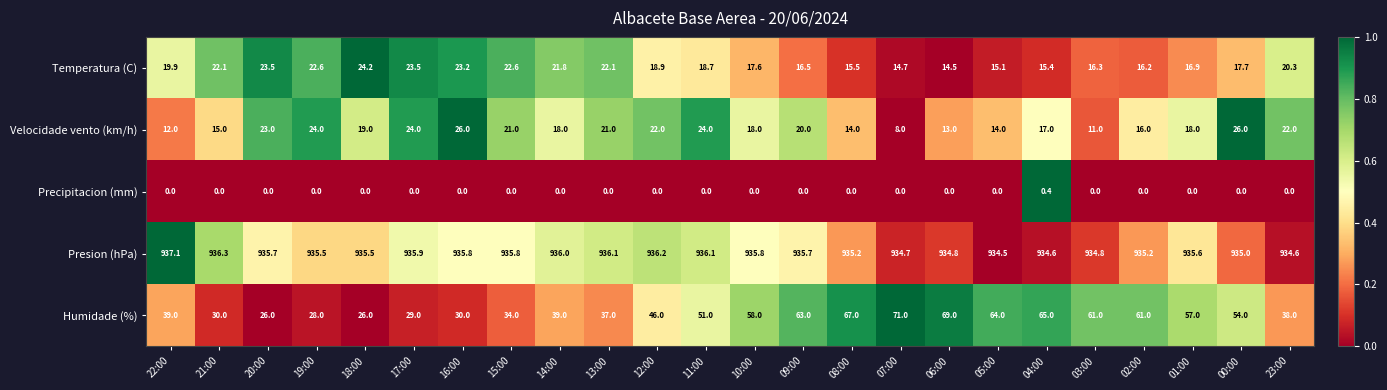

What is the sum of all Temperatura (C) values?

459.8